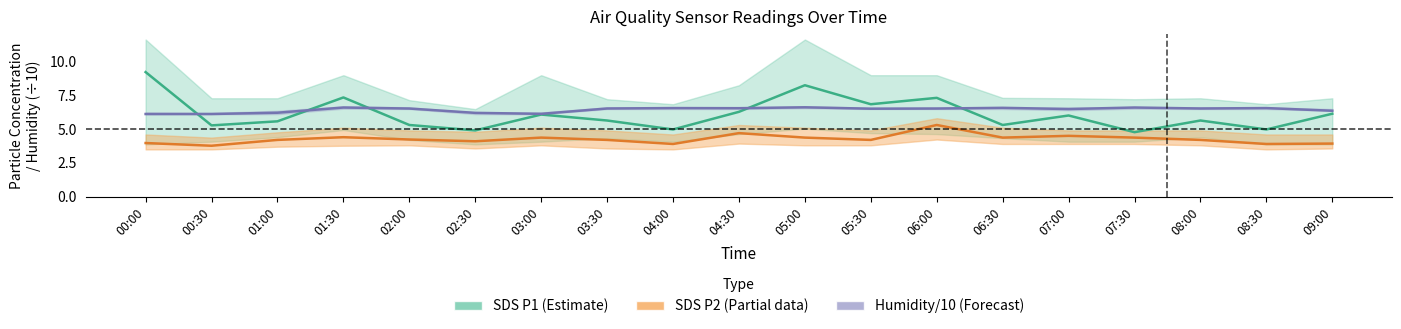

Is this an area chart (filled region under the line)?

No